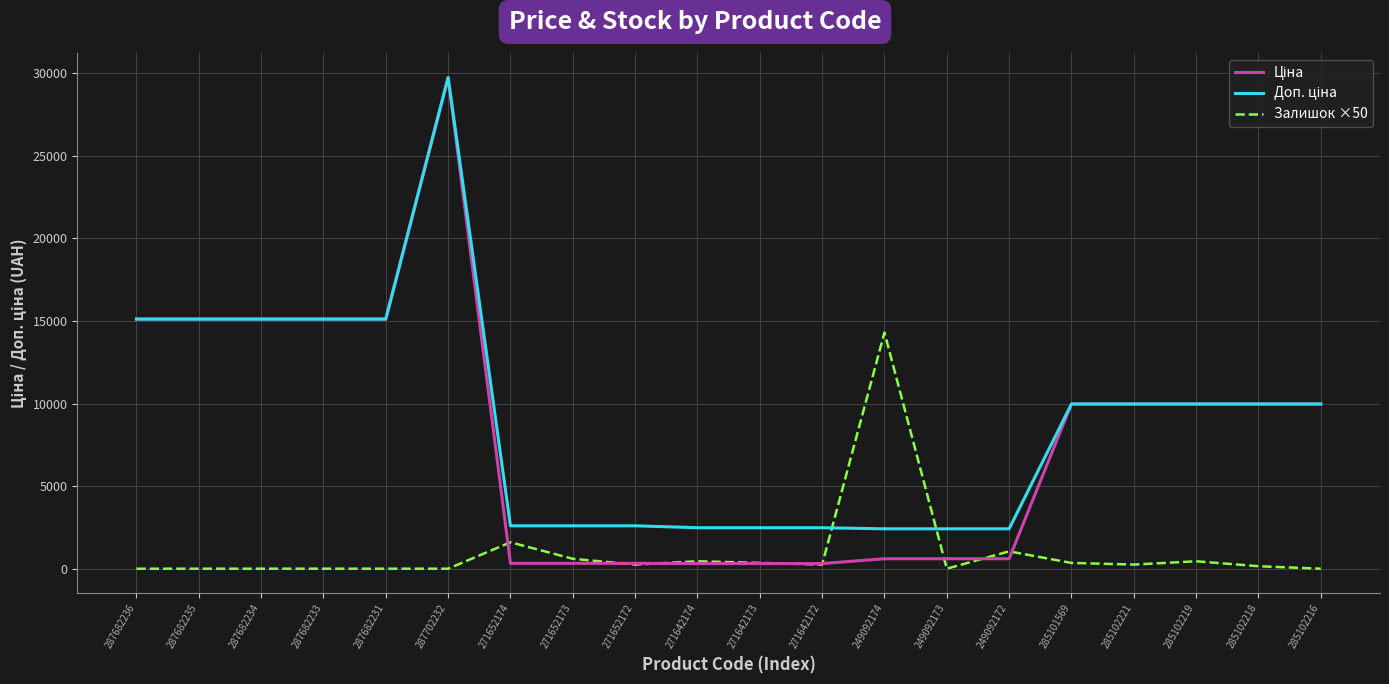

Which label corresponds to the largest value in the chart?

287702232